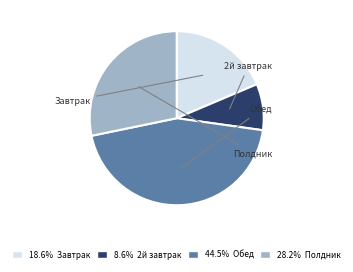

Does any single category account for the majority?

No